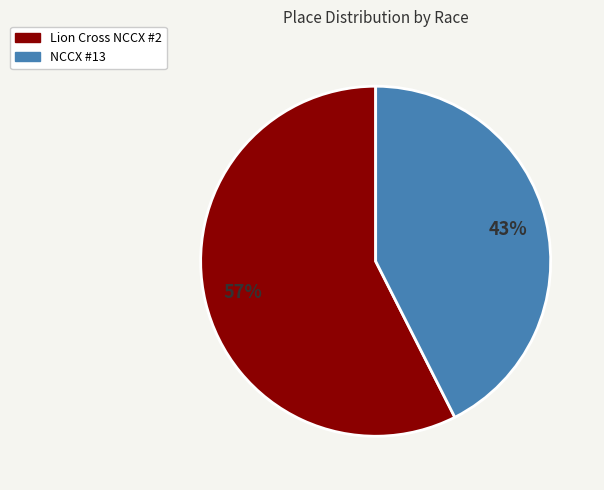

Is there a majority slice in this chart?

Yes